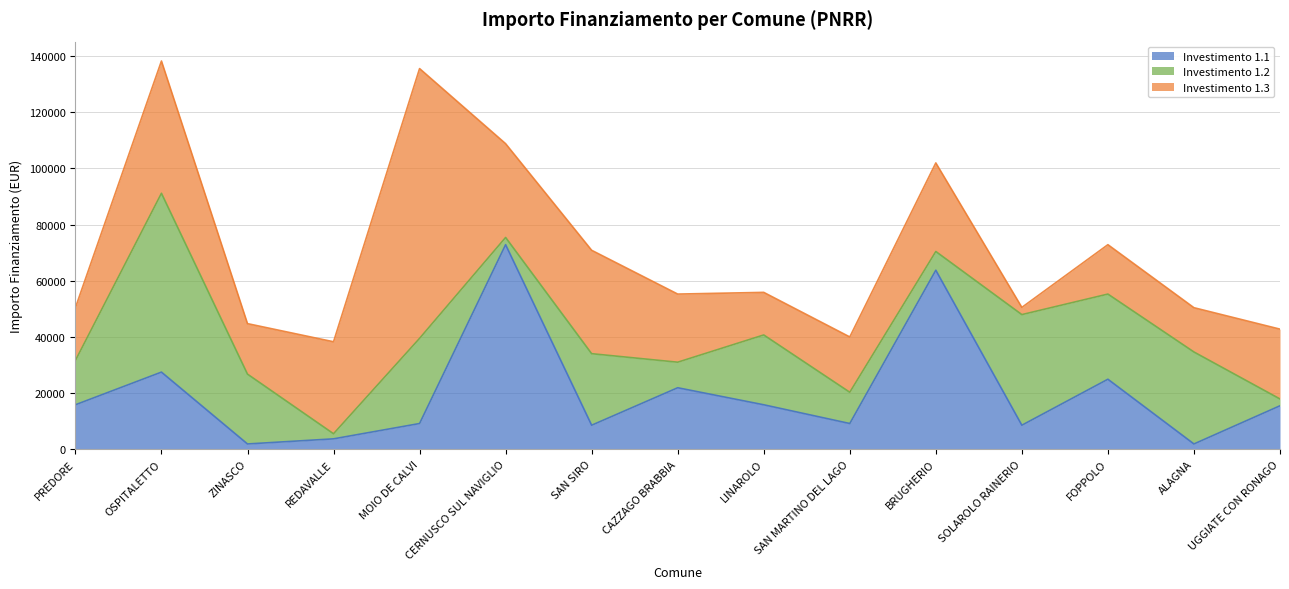

What is the difference between the maximum and second lowest values in the 1.2 series?

61307